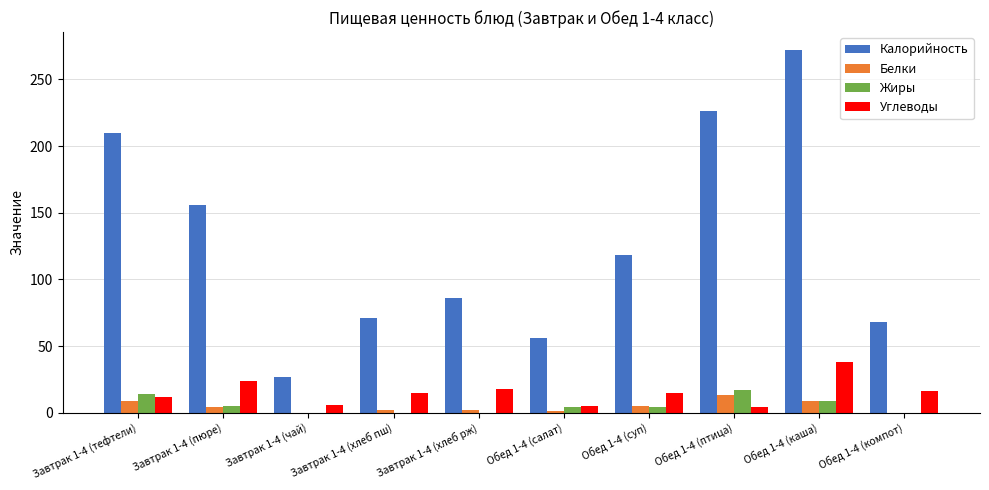

Which series changed the most between Завтрак 1-4 (тефтели) and Завтрак 1-4 (хлеб рж)?

Калорийность